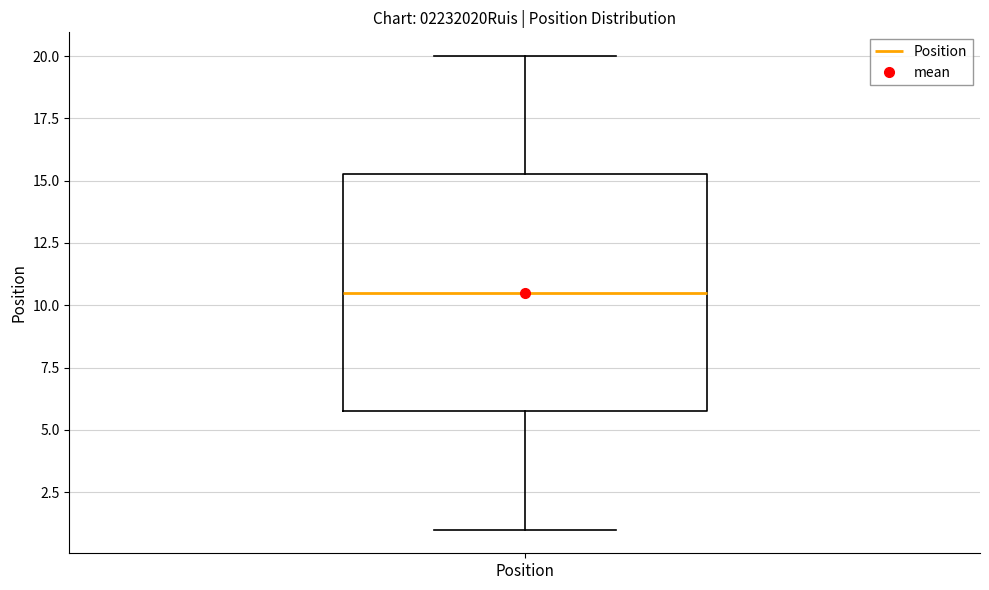

Read this box plot against the y-axis: the position of the median line, the range covered by the box, and the ends of both whiskers. The values are not printed on the chart, so give them approximately, as read against the axis.

median 10.5, box 6.0 to 15.5, whiskers 1.0 to 20.0